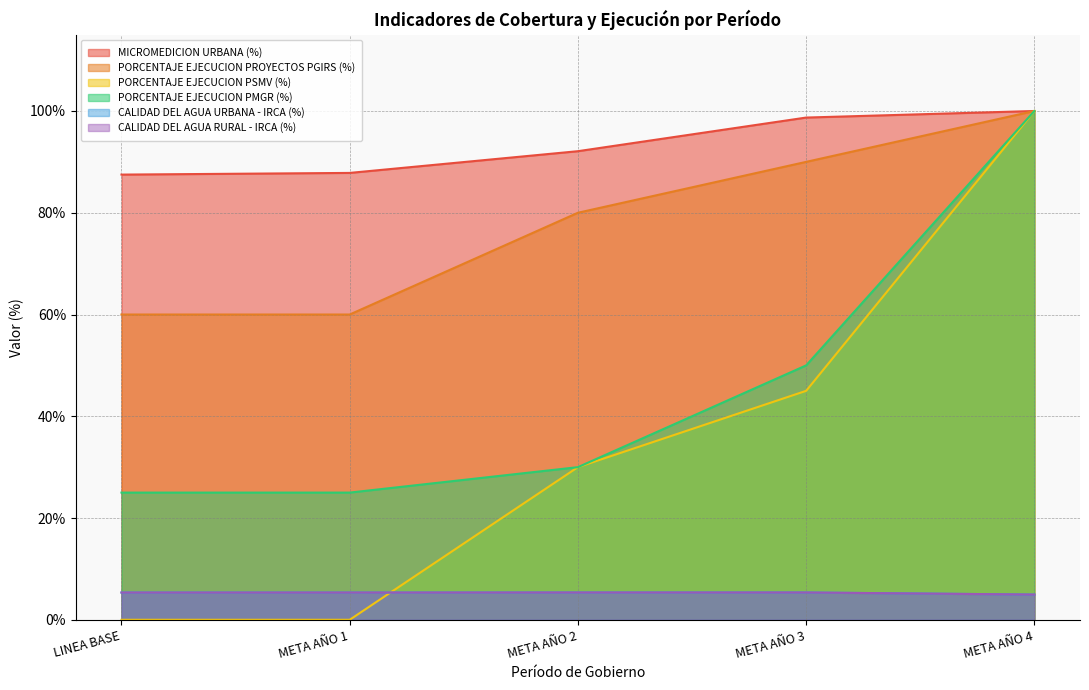

Which label corresponds to the smallest value in the chart?

LINEA BASE